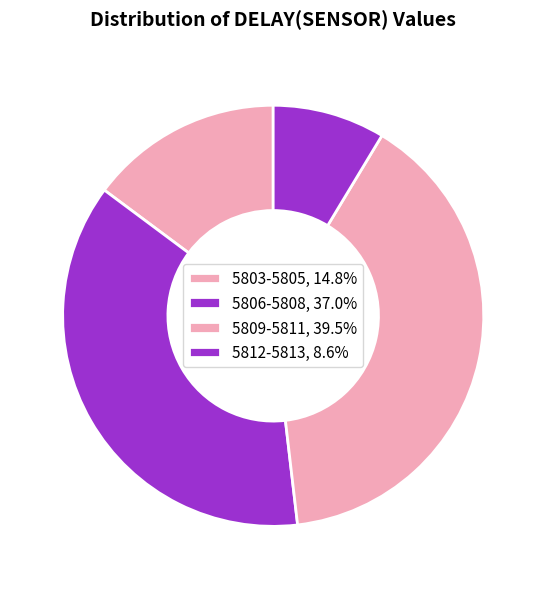

Count the number of slices in the pie.

4